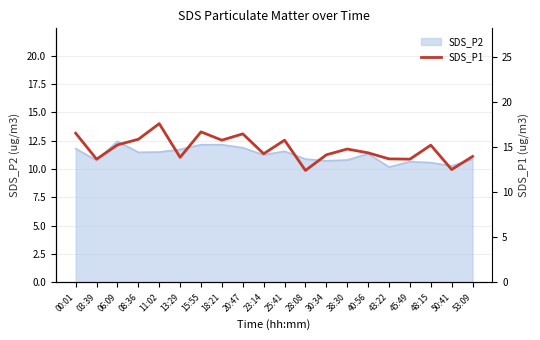

Approximately how many times larger is the value at 03:39 compared to 11:02?

0.8